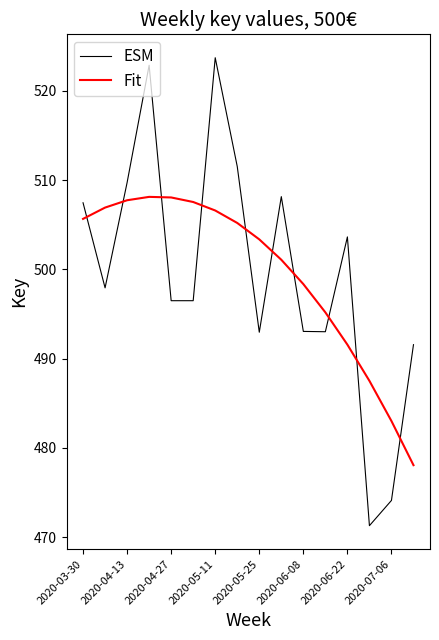

What is the smallest value displayed?

471.3